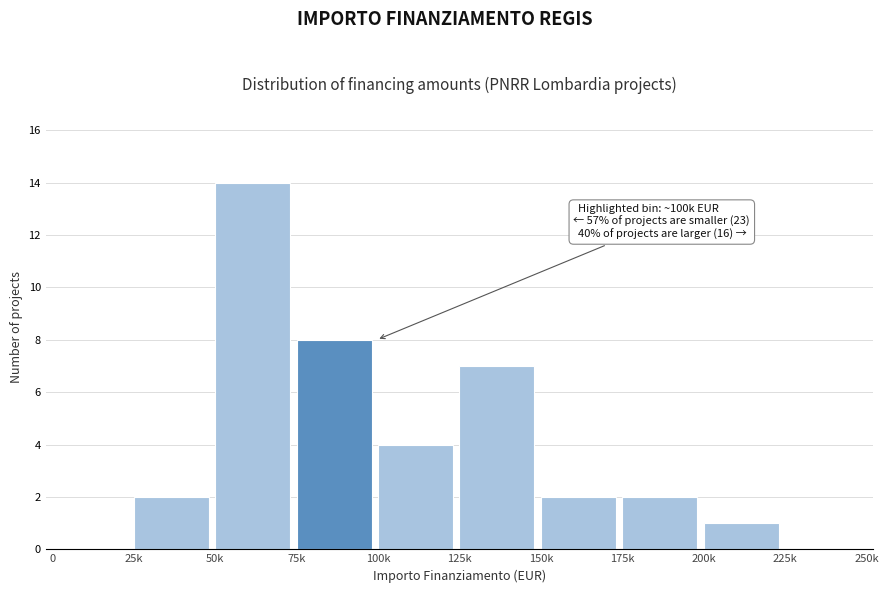

Reading right to left, list all the values displayed in this chart.

225k=0	200k=1	175k=2	150k=2	125k=7	100k=4	75k=8	50k=14	25k=2	0=0